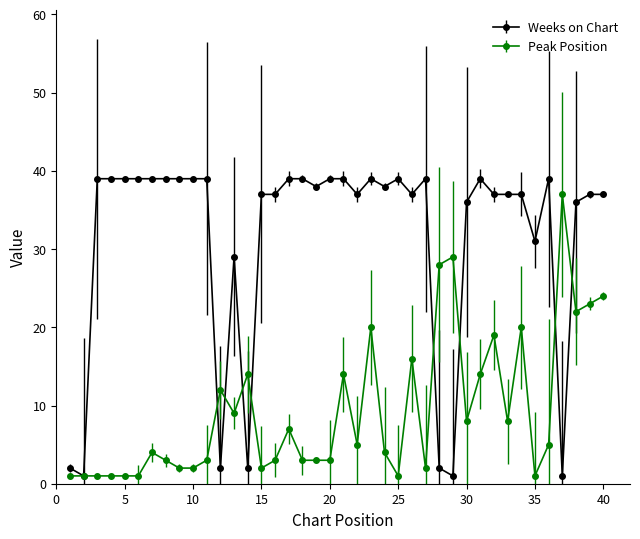

Which series has the widest spread of values?

Weeks on Chart